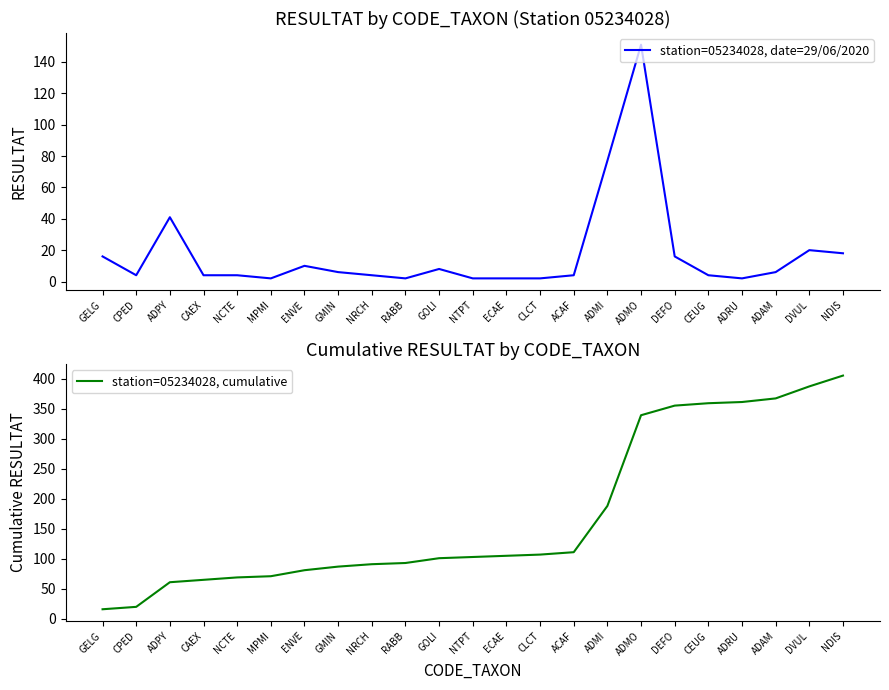

Where does the station=05234028, cumulative series first go above 103?

ECAE